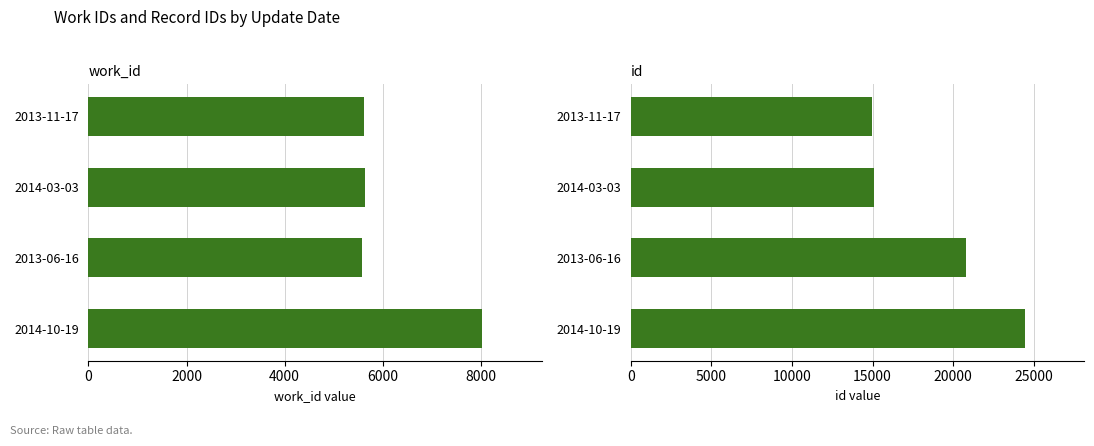

Which series changed the most between 0 and 2000?

id